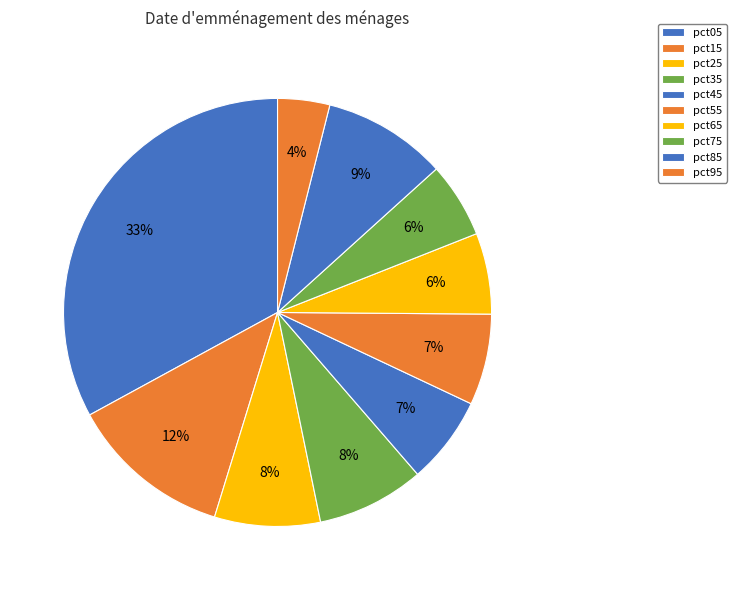

Which slice is the smallest?

pct95